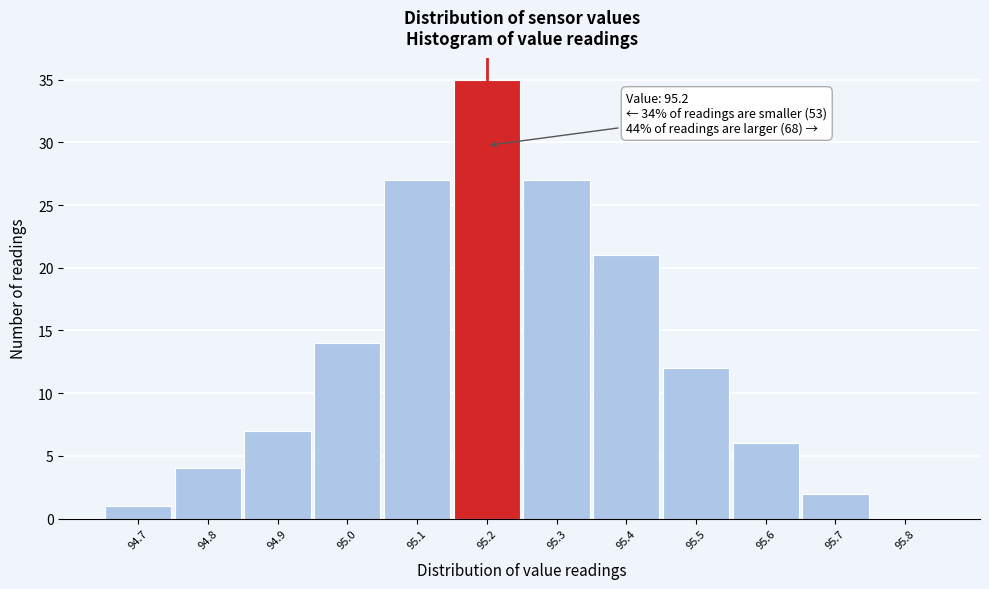

Which range on the x-axis has the tallest bar?

95.15 to 95.25